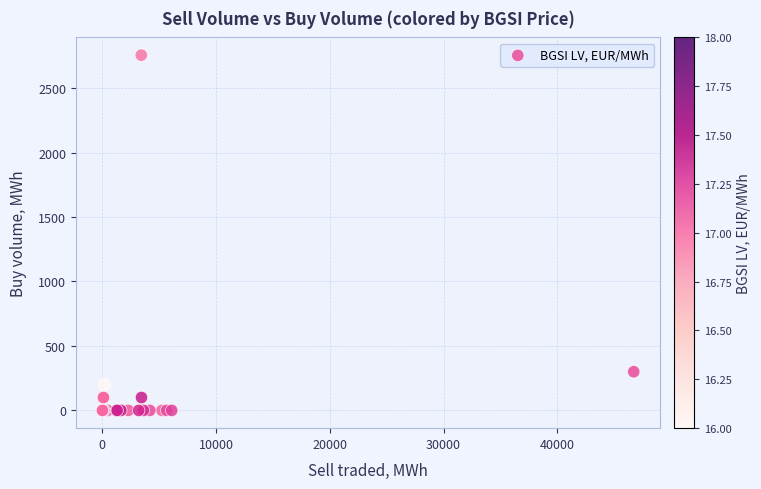

What Y value in the scatter plot is closest to 1377?

300